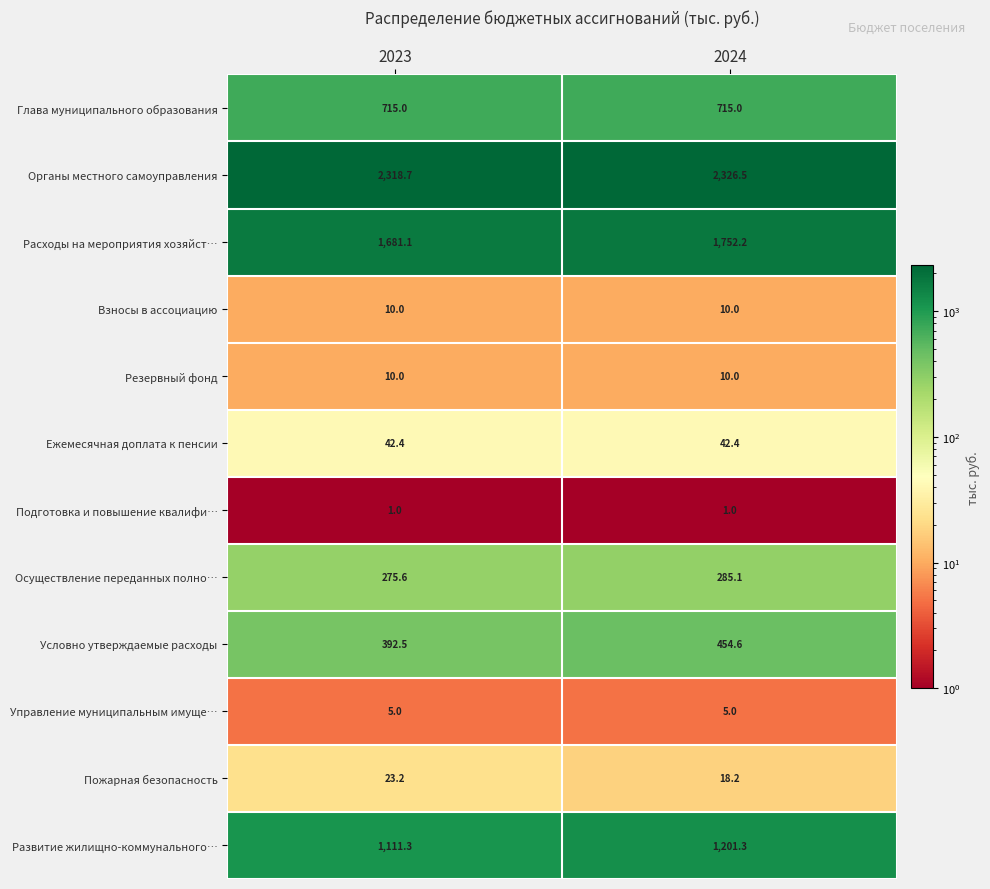

What is the sum of all Расходы на мероприятия хозяйст… values?

3433.3